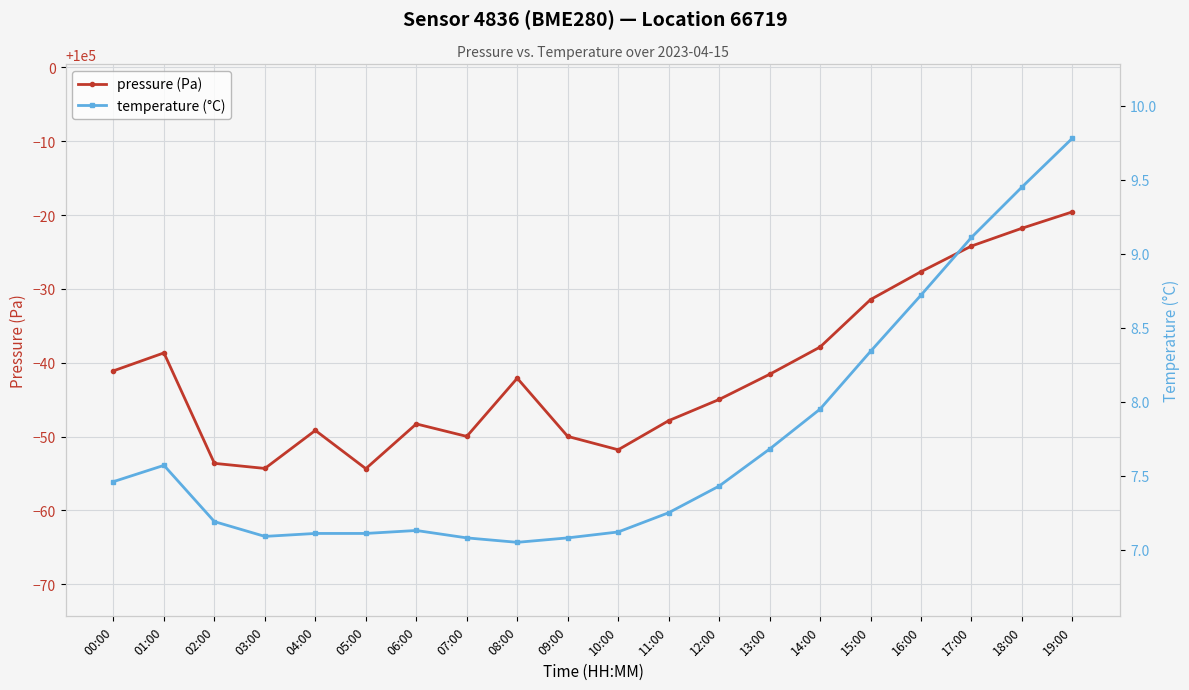

What is the maximum value shown in the chart?

99980.4